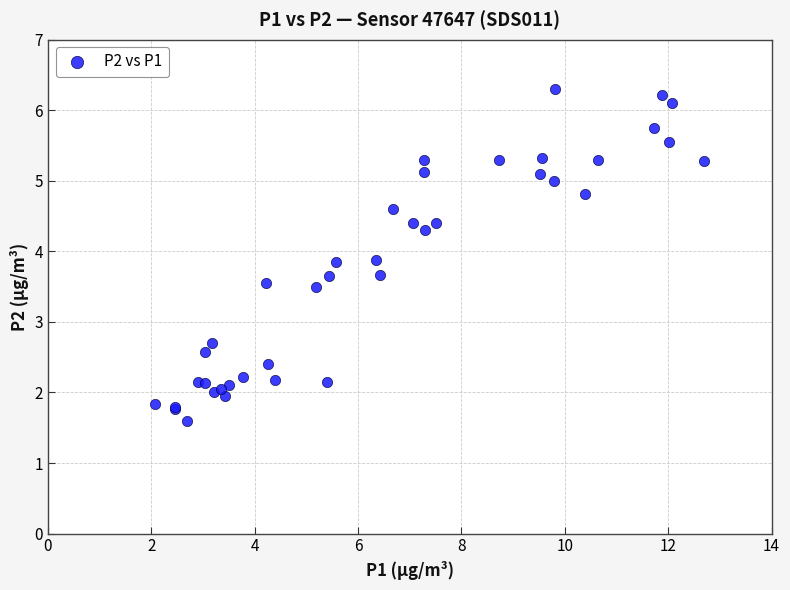

What Y value in the scatter plot is closest to 3?

2.7